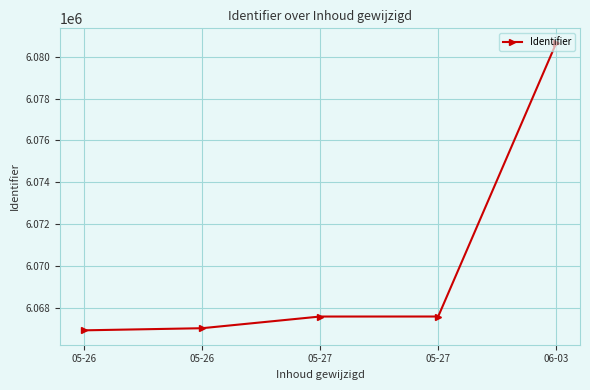

Where does the data first go above 6067590?

05-27